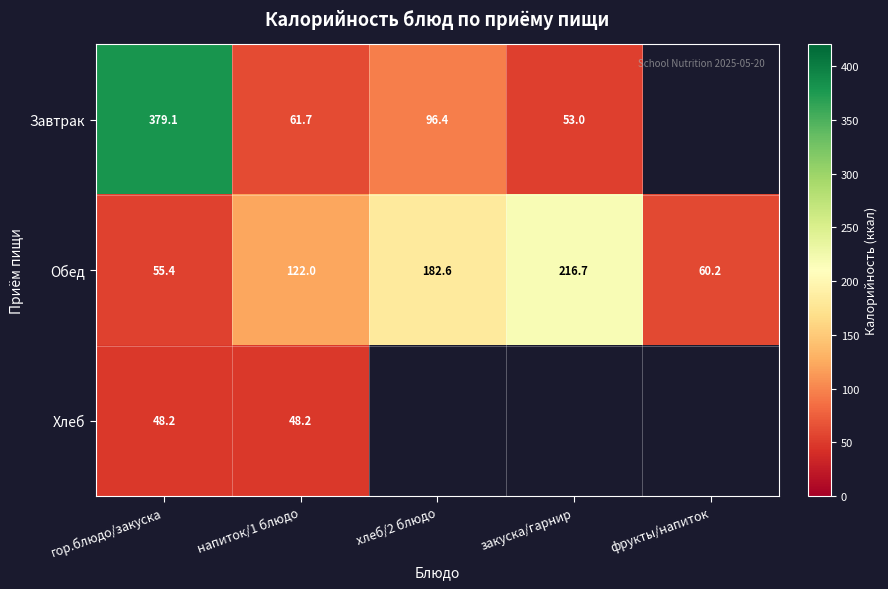

At which label does Обед reach its minimum?

гор.блюдо/закуска